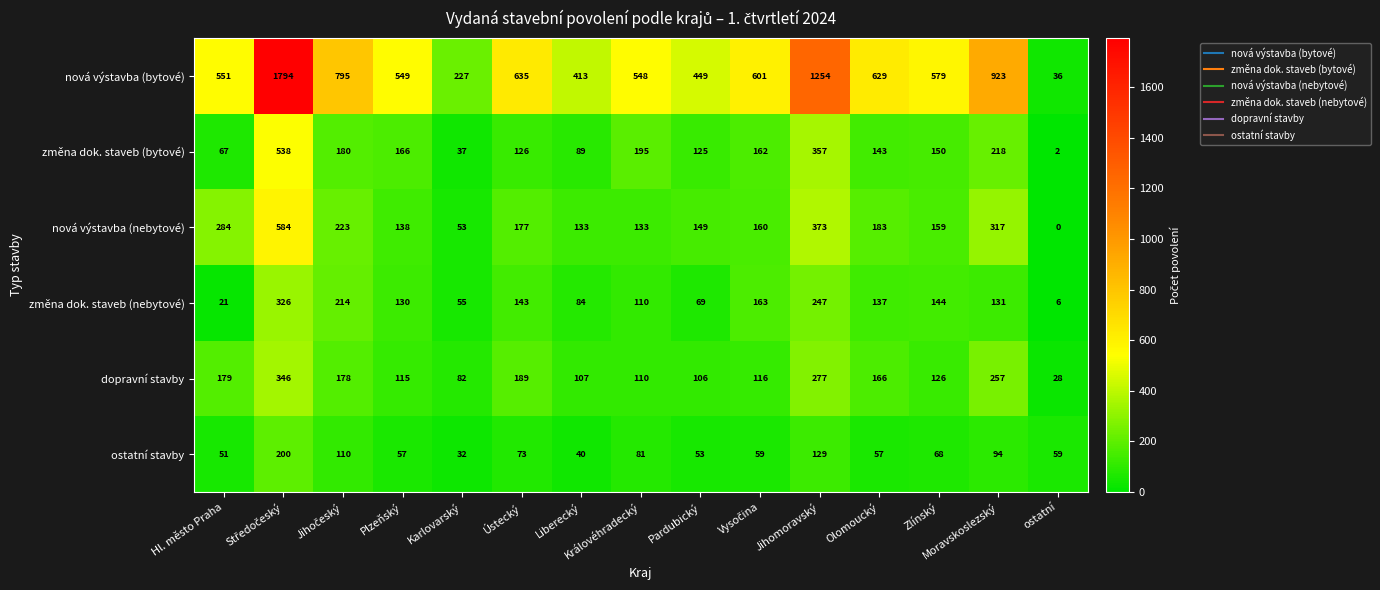

At Pardubický, list the series in order from largest to smallest.

nová výstavba (bytové), nová výstavba (nebytové), změna dok. staveb (bytové), dopravní stavby, změna dok. staveb (nebytové), ostatní stavby